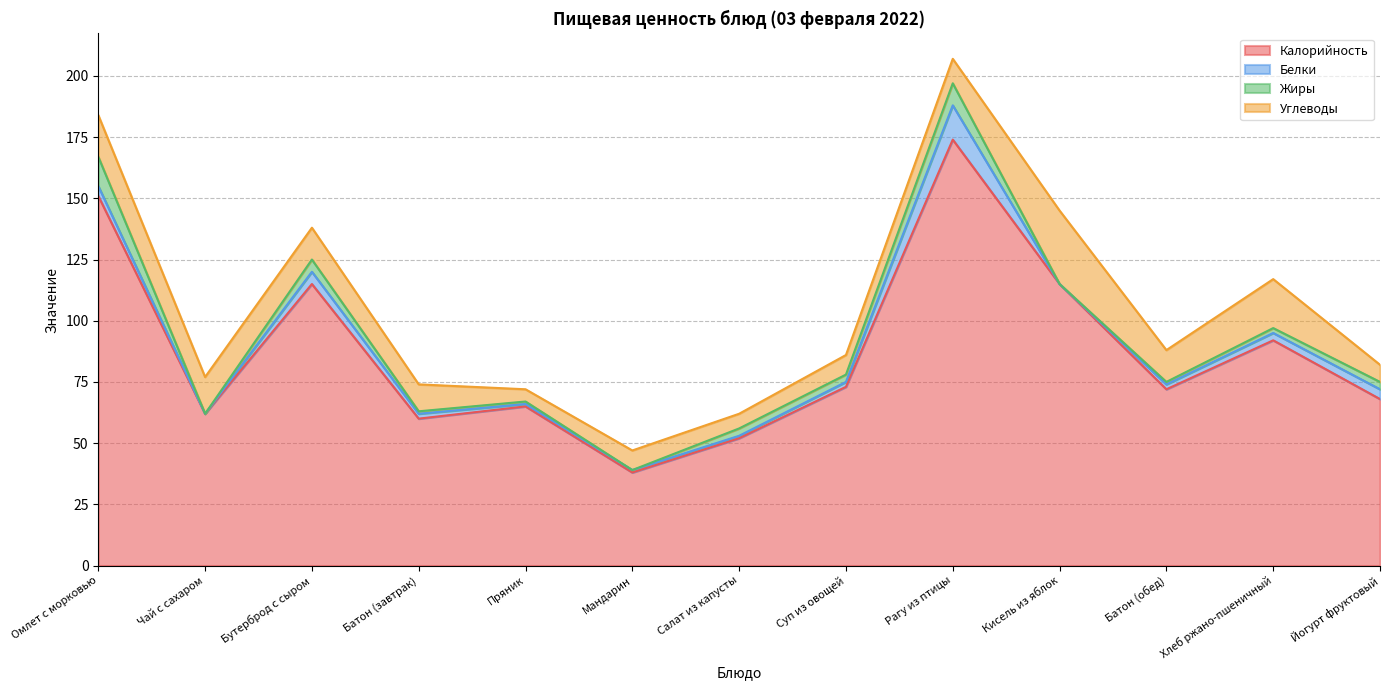

Which series has the largest total across all categories?

Калорийность